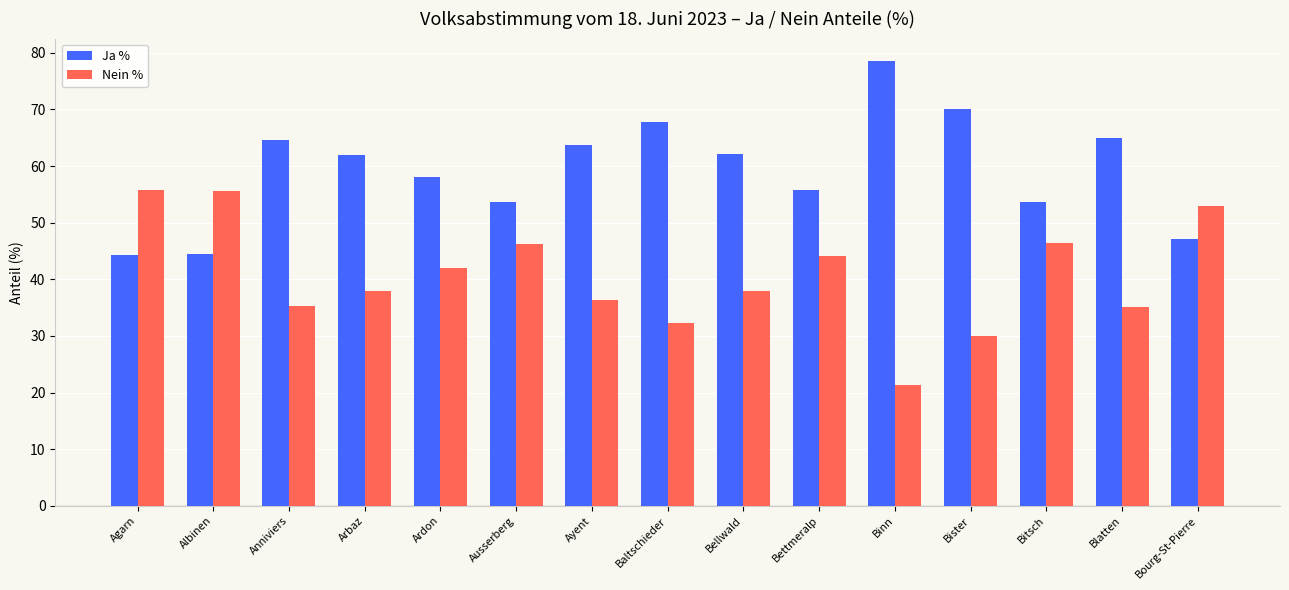

What is the smallest value displayed?

21.4